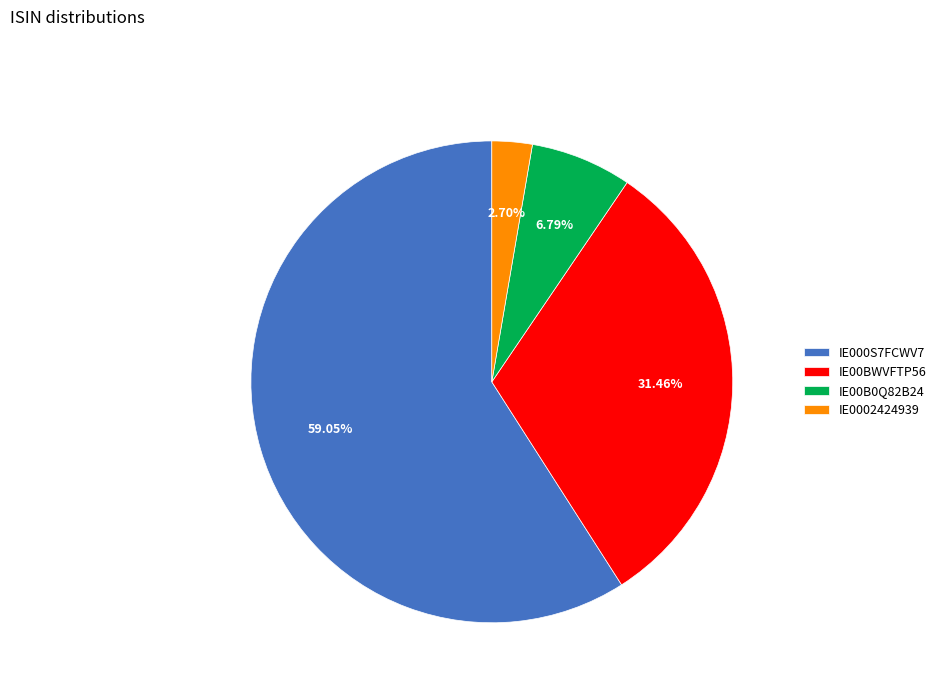

Between IE0002424939 and IE00BWVFTP56, which is larger?

IE00BWVFTP56